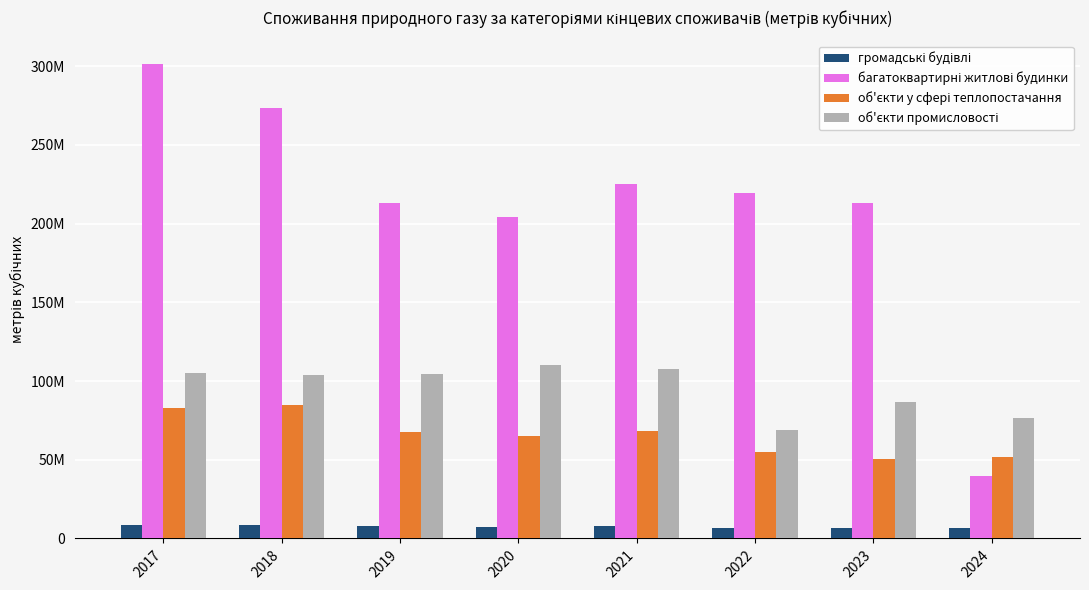

The value of об'єкти промисловості at 2018 is 103797051.0. True or false?

True